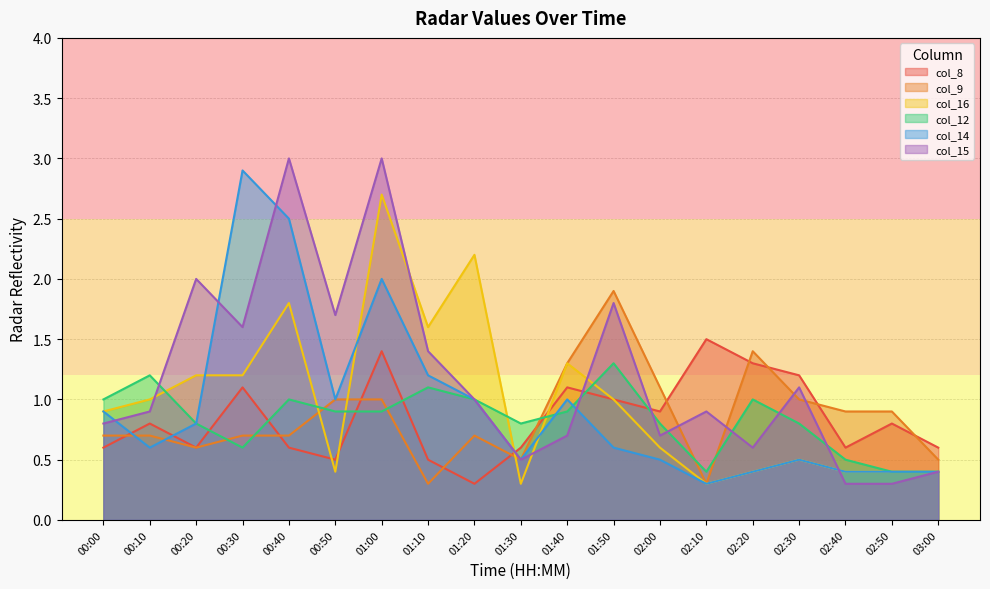

What is the minimum value shown in the chart?

0.3